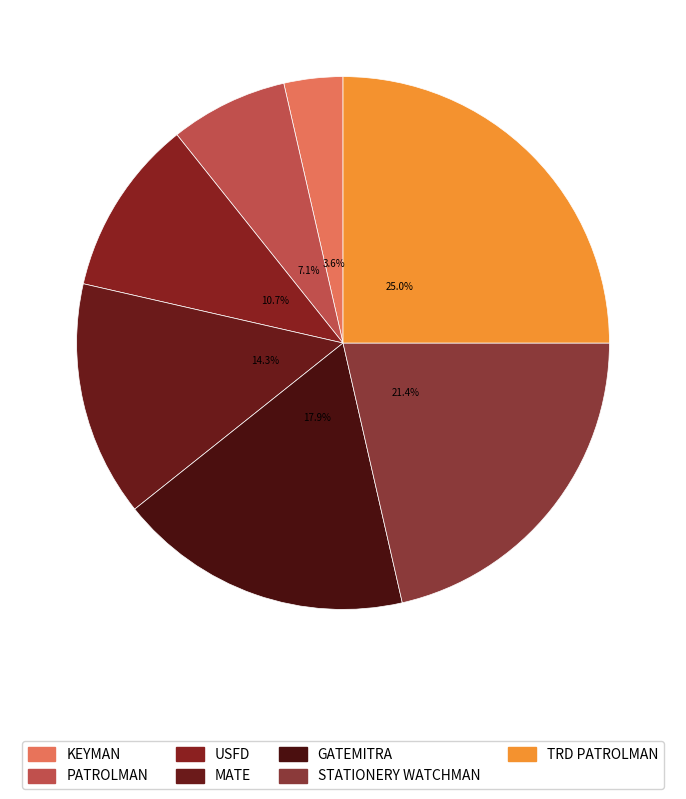

Which slice is the smallest?

KEYMAN